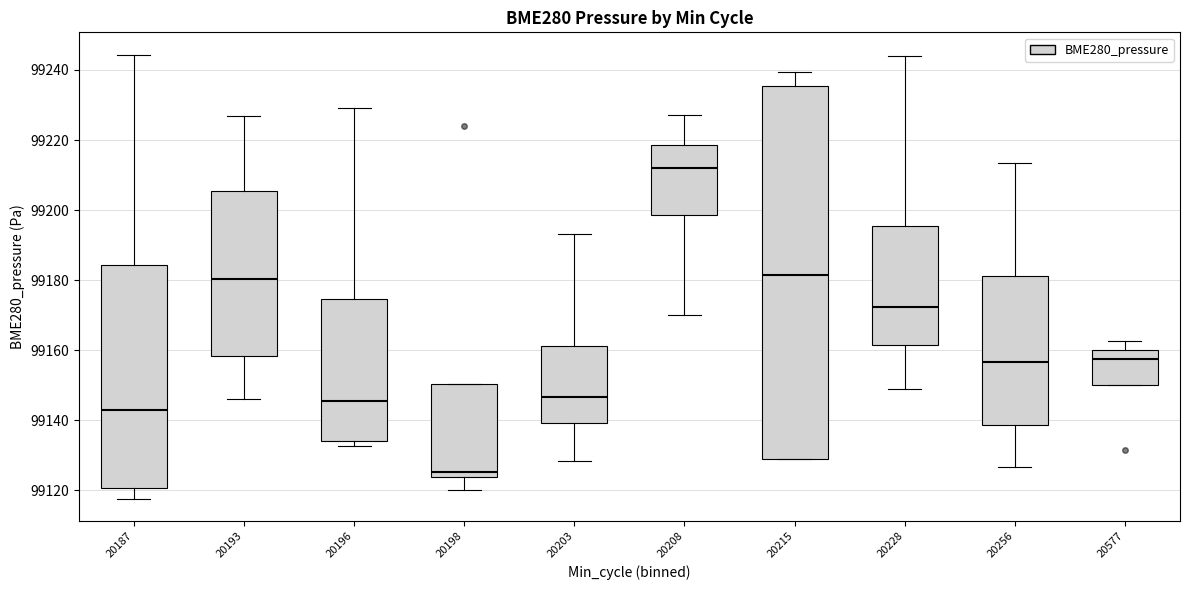

Where does the lower whisker of the box at x = 20187 end on the y-axis? The values are not printed on the chart, so give them approximately, as read against the axis.

99118